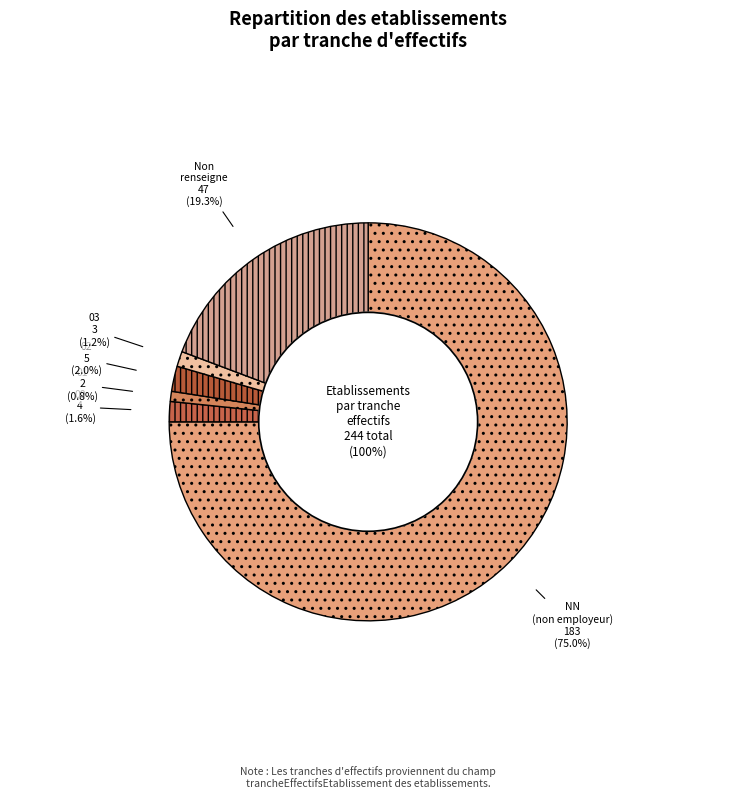

What percentage is the NN slice, to the nearest percent?

75%